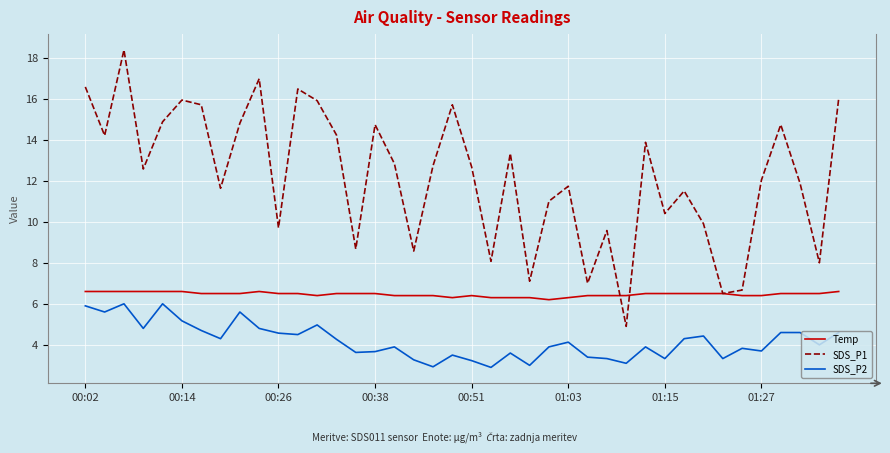

Which series has the widest spread of values?

SDS_P1